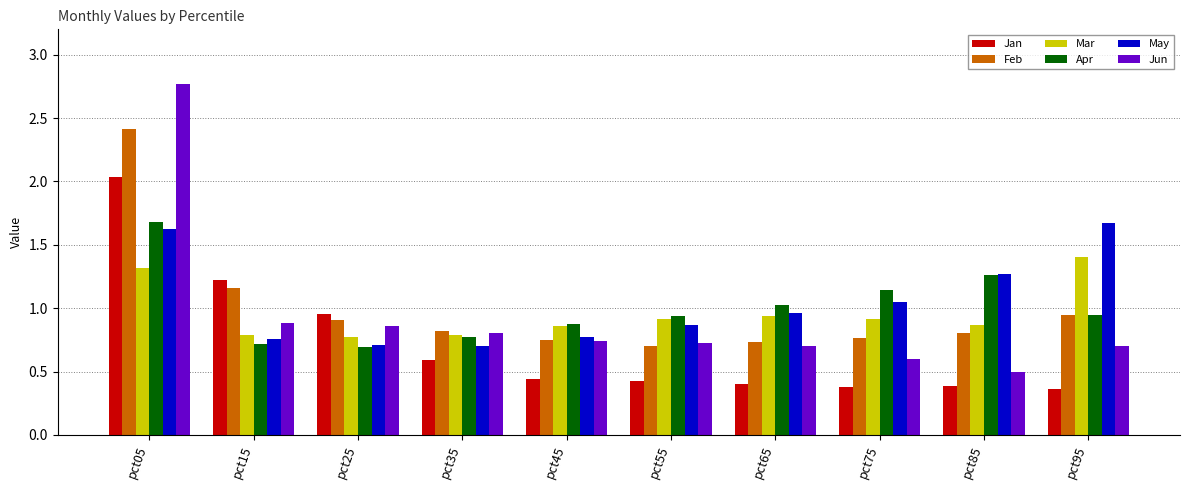

What is the maximum value shown in the chart?

2.8